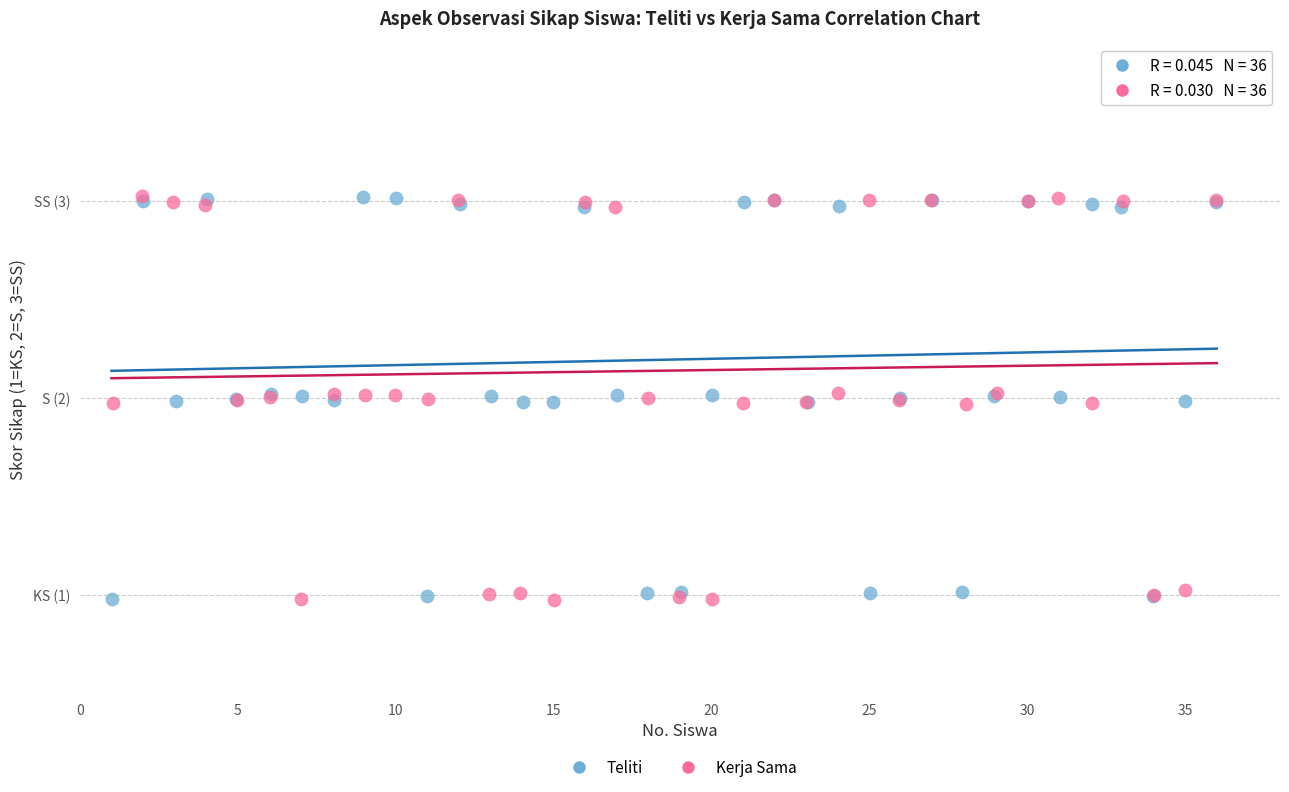

What are all the series names shown in the legend?

Teliti, Kerja Sama